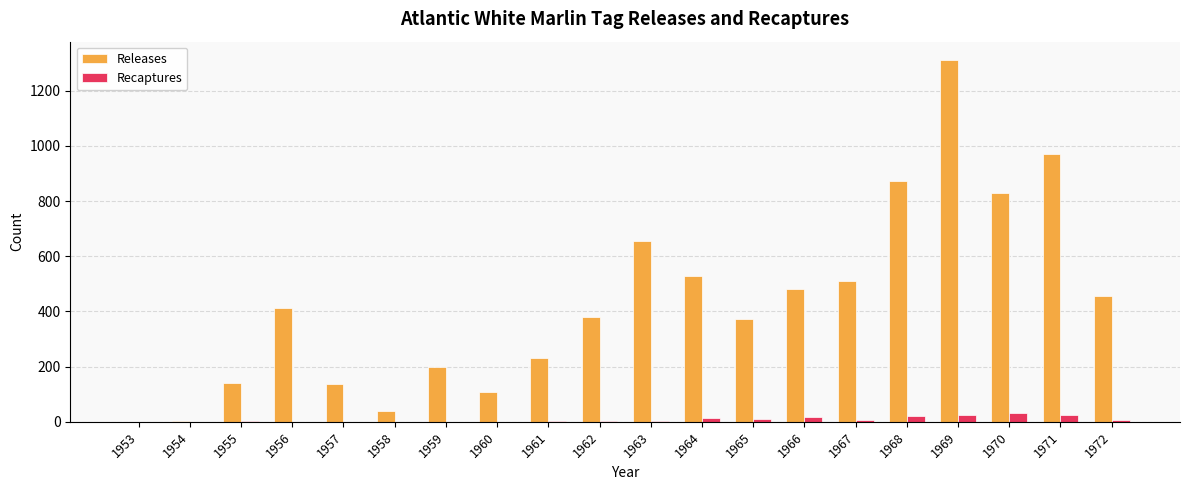

The Recaptures series shows 25 at 1969. True or false?

True